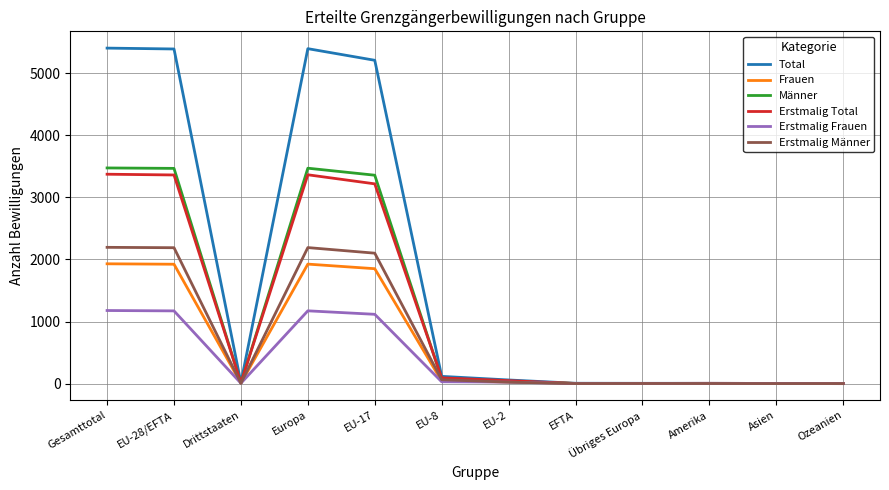

True or false: Erstmalig Frauen has a value of 242 at EU-28/EFTA.

False